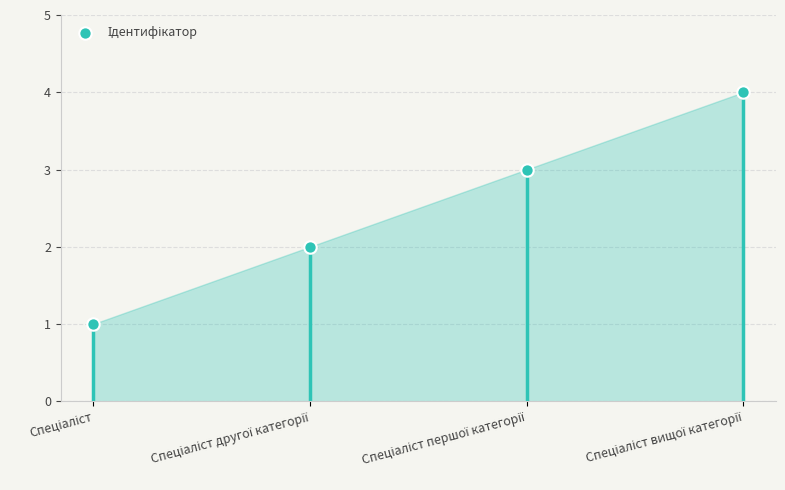

What is the ratio of the value at Спеціаліст другої категорії to the value at Спеціаліст?

2.0